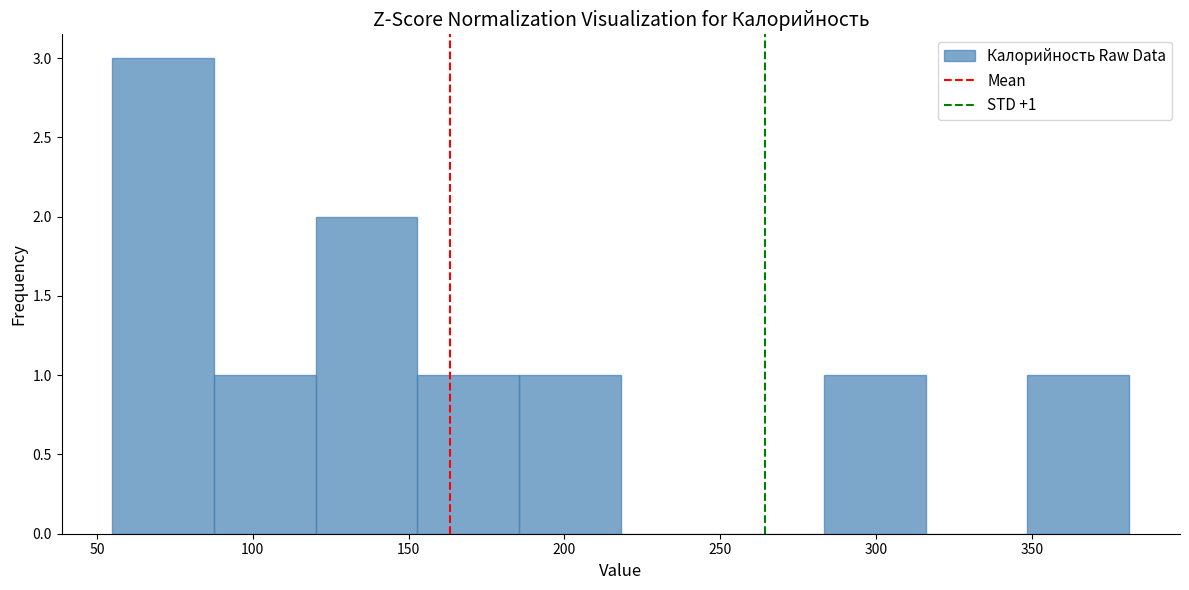

Which range on the x-axis has the tallest bar?

55 to 90